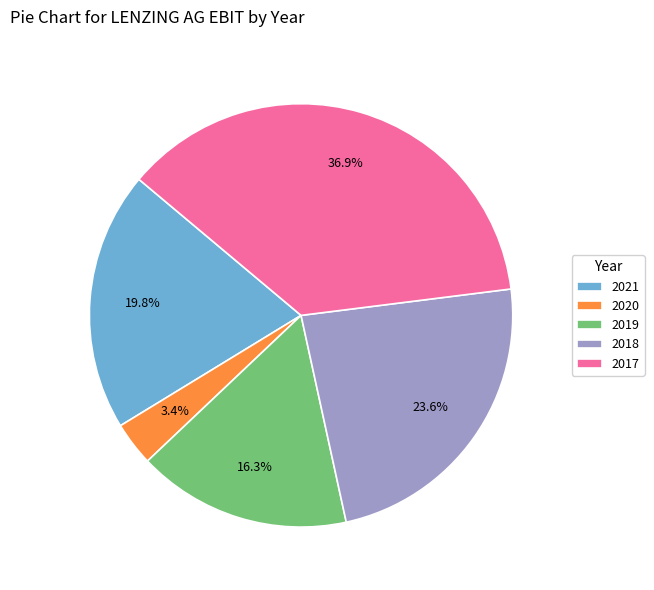

What percentage is the 2019 slice, to the nearest percent?

16%